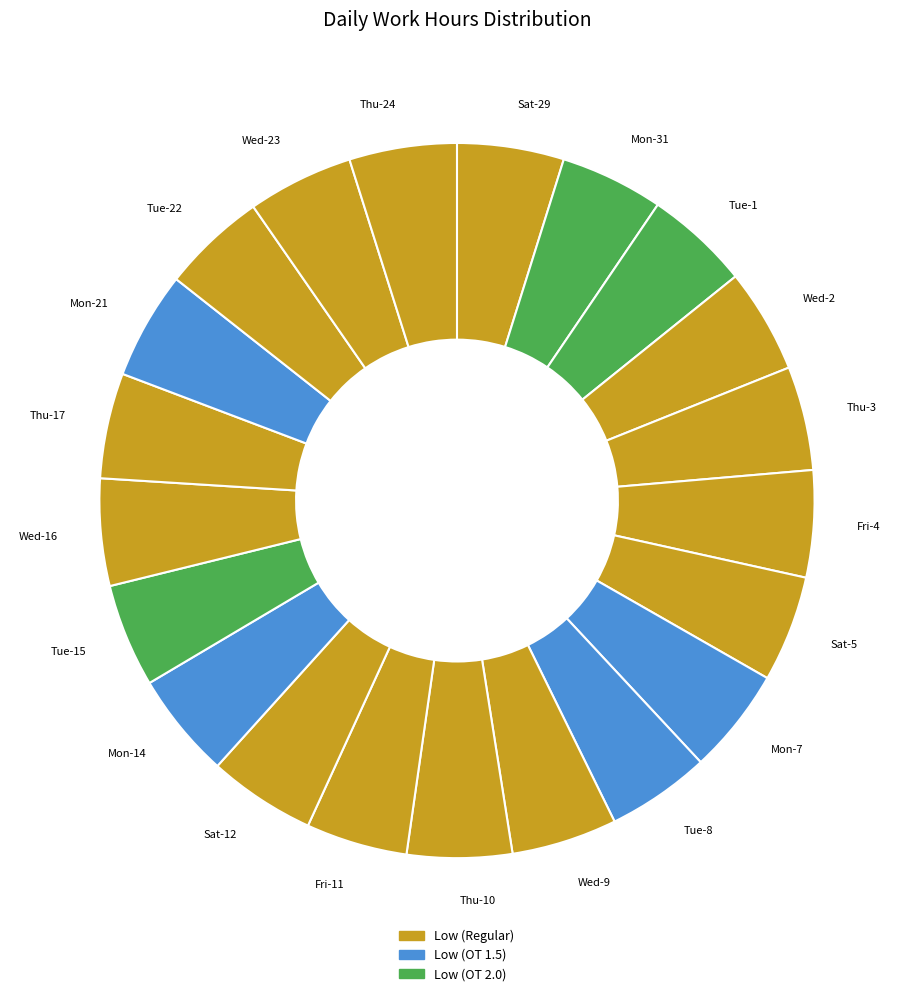

Count the number of slices in the pie.

21